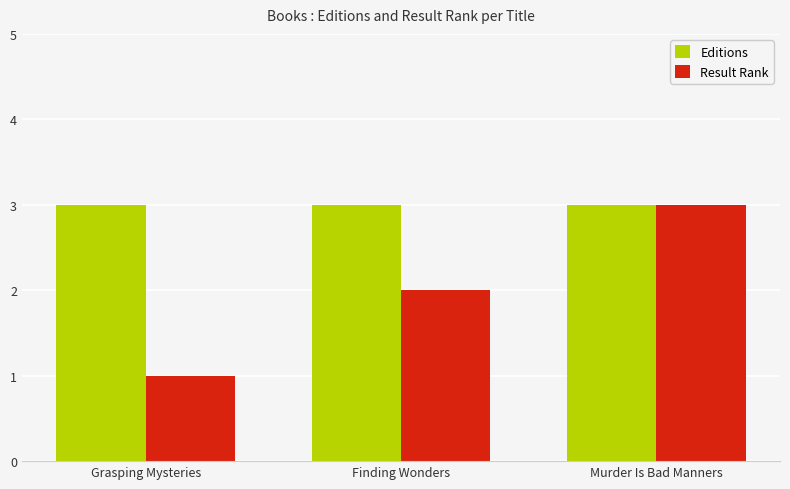

At how many categories does at least one series exceed 1?

3